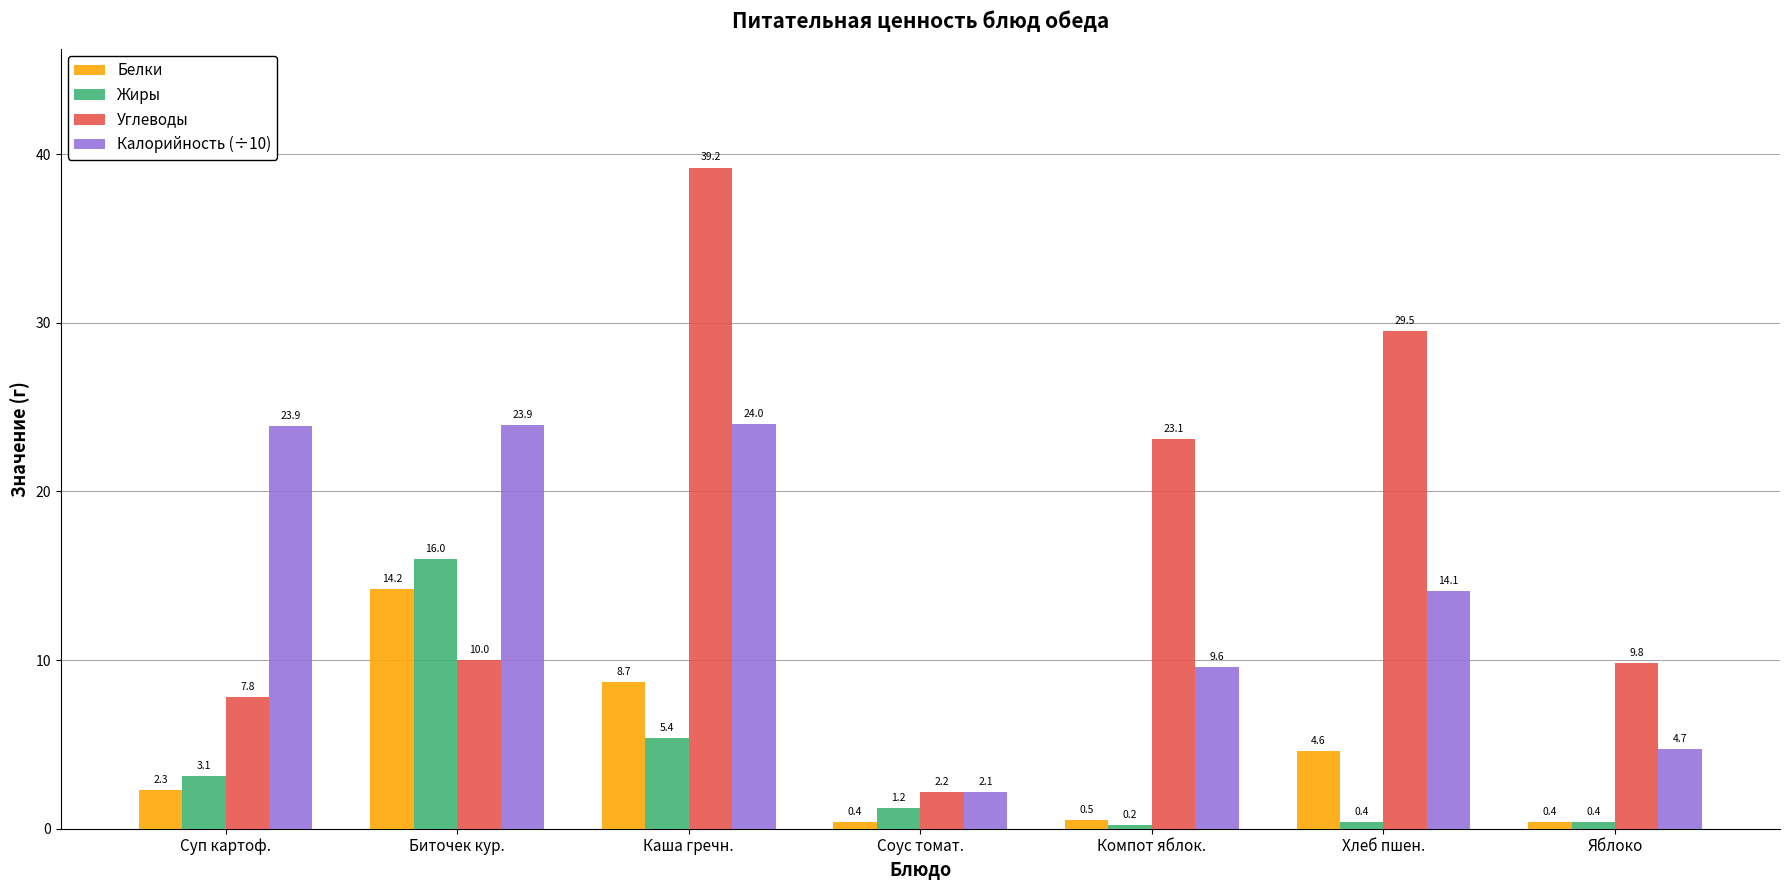

How many series are shown in this chart?

4